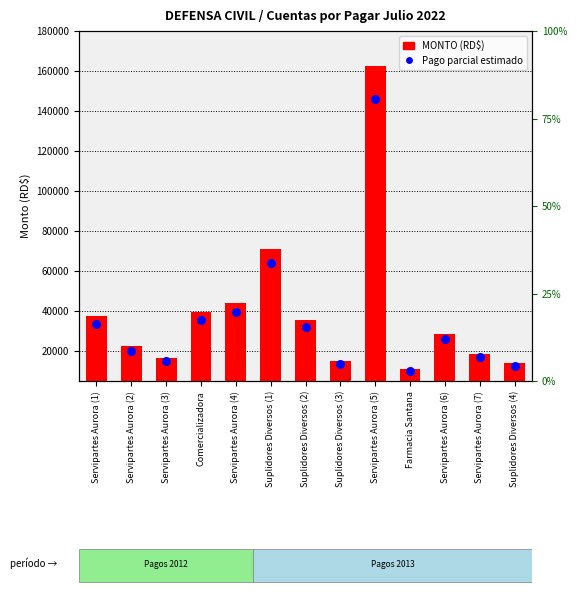

Which series has the widest spread of Y values?

MONTO (RD$)